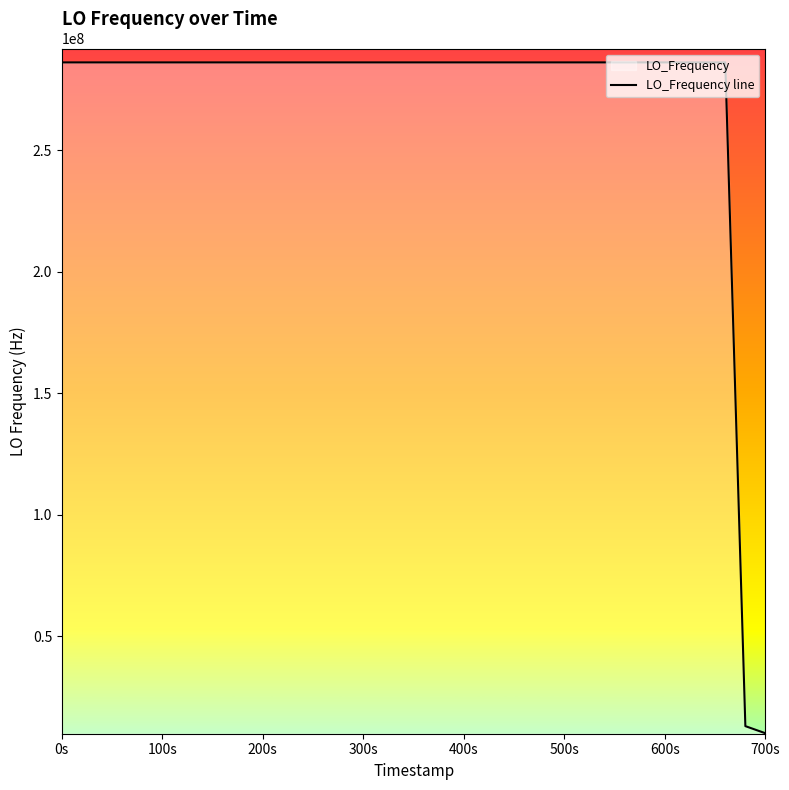

What is the smallest value displayed?

9999984.0